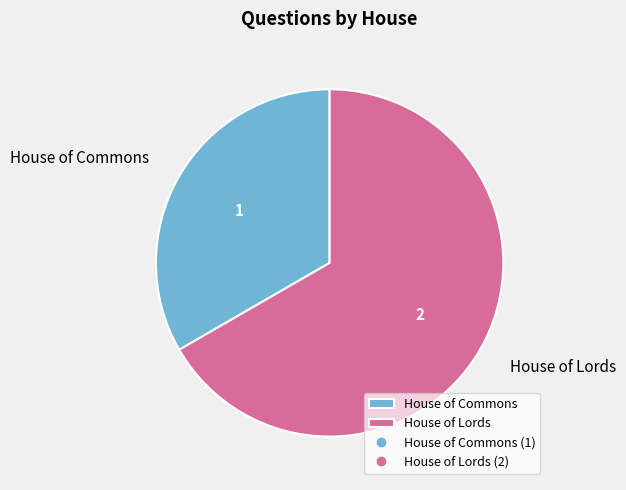

Does House of Commons account for over 50% of the chart?

No